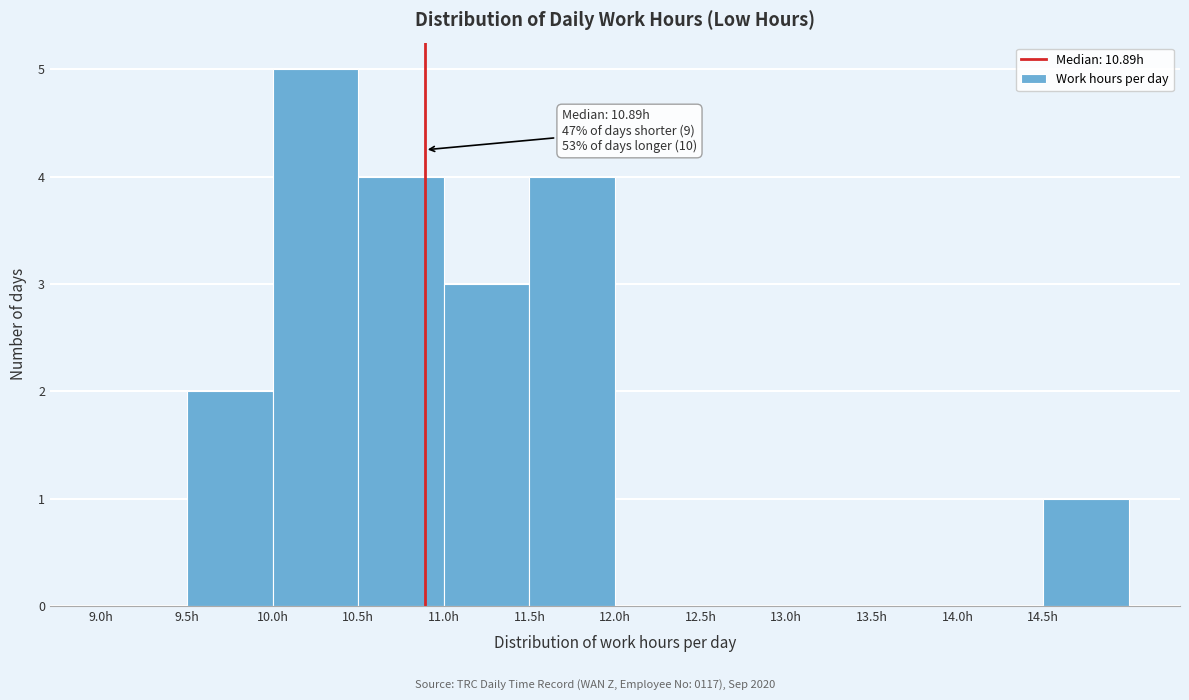

Over which range of the x-axis is the bar tallest?

10.0 to 10.5